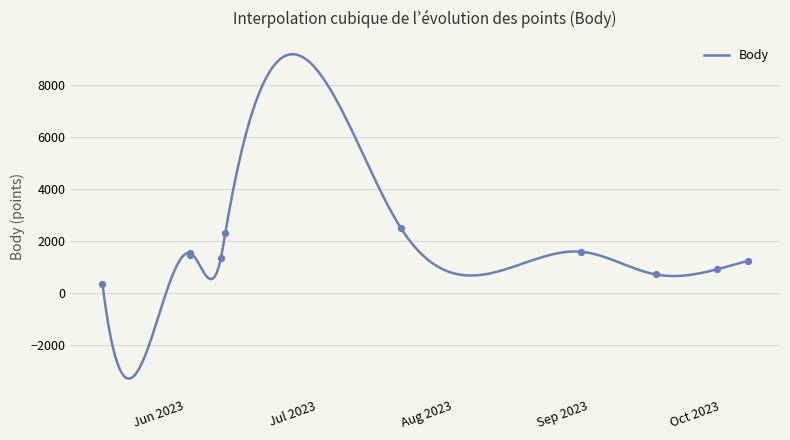

What is the change in value from 2023-06-09 to 2023-10-07?

-120